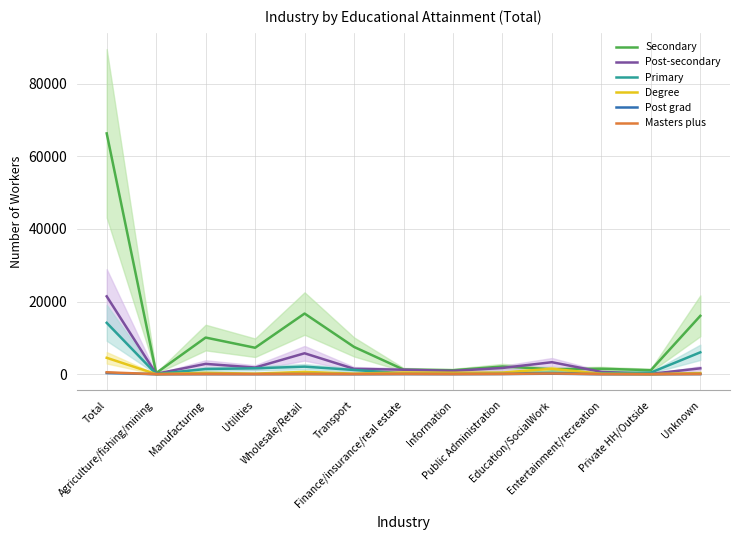

Reading left to right, list all the values displayed in this chart.

Secondary: Total=66329	Agriculture/fishing/mining=303	Manufacturing=10083	Utilities=7273	Wholesale/Retail=16697	Transport=7503	Finance/insurance/real estate=1264	Information=1080	Public Administration=2107	Education/SocialWork=1364	Entertainment/recreation=1495	Private HH/Outside=1094	Unknown=16066
Post-secondary: Total=21435	Agriculture/fishing/mining=97	Manufacturing=2832	Utilities=1827	Wholesale/Retail=5753	Transport=1470	Finance/insurance/real estate=1226	Information=910	Public Administration=1706	Education/SocialWork=3295	Entertainment/recreation=630	Private HH/Outside=84	Unknown=1605
Primary: Total=14142	Agriculture/fishing/mining=42	Manufacturing=1418	Utilities=1615	Wholesale/Retail=2070	Transport=1157	Finance/insurance/real estate=226	Information=168	Public Administration=345	Education/SocialWork=392	Entertainment/recreation=260	Private HH/Outside=433	Unknown=6016
Degree: Total=4504	Agriculture/fishing/mining=17	Manufacturing=363	Utilities=152	Wholesale/Retail=627	Transport=143	Finance/insurance/real estate=462	Information=383	Public Administration=436	Education/SocialWork=1494	Entertainment/recreation=104	Private HH/Outside=6	Unknown=317
Post grad: Total=322	Agriculture/fishing/mining=0	Manufacturing=19	Utilities=9	Wholesale/Retail=25	Transport=4	Finance/insurance/real estate=32	Information=19	Public Administration=51	Education/SocialWork=126	Entertainment/recreation=6	Private HH/Outside=1	Unknown=30
Masters plus: Total=516	Agriculture/fishing/mining=0	Manufacturing=37	Utilities=14	Wholesale/Retail=43	Transport=20	Finance/insurance/real estate=57	Information=24	Public Administration=60	Education/SocialWork=189	Entertainment/recreation=22	Private HH/Outside=0	Unknown=50